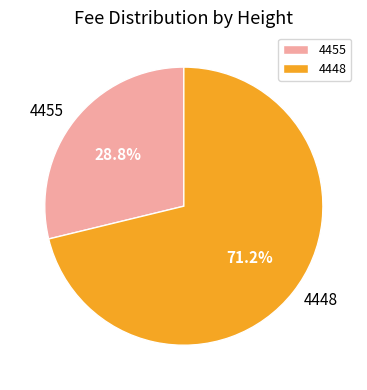

The 4448 slice represents 71% of the pie. True or false?

True